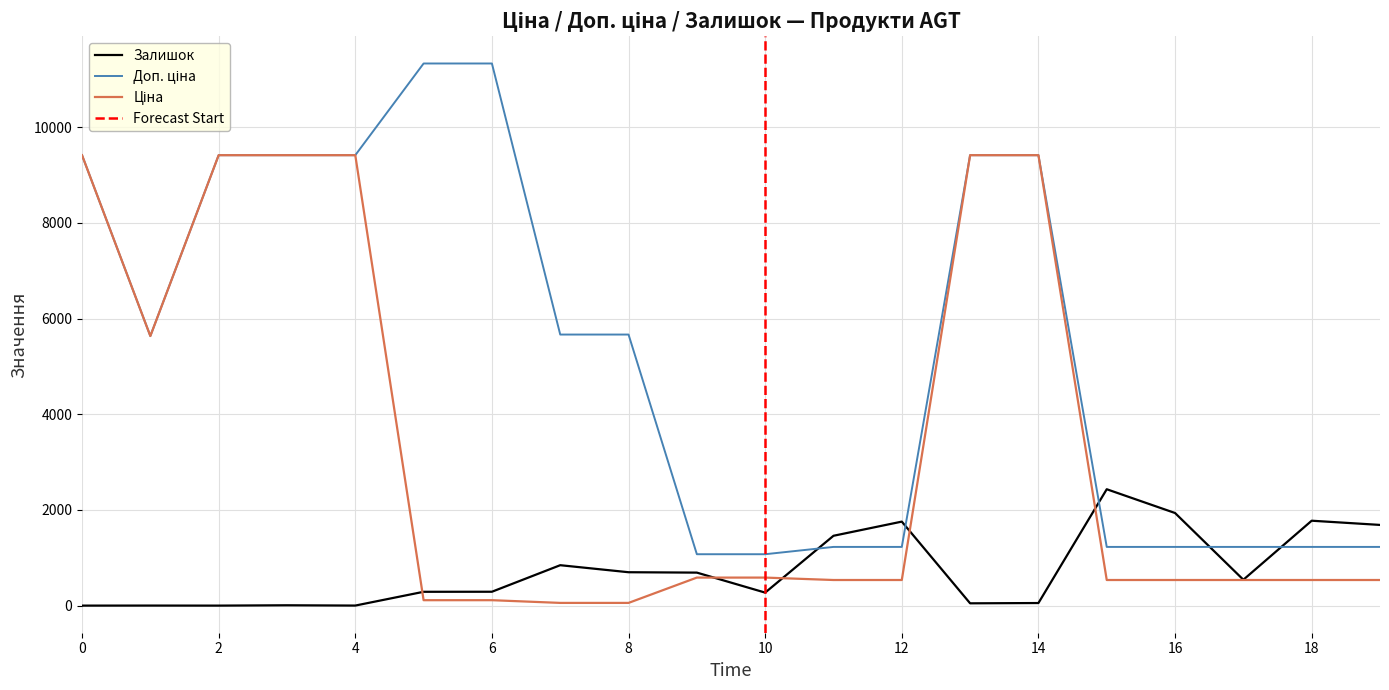

How many values in the Залишок series are below 541?

10